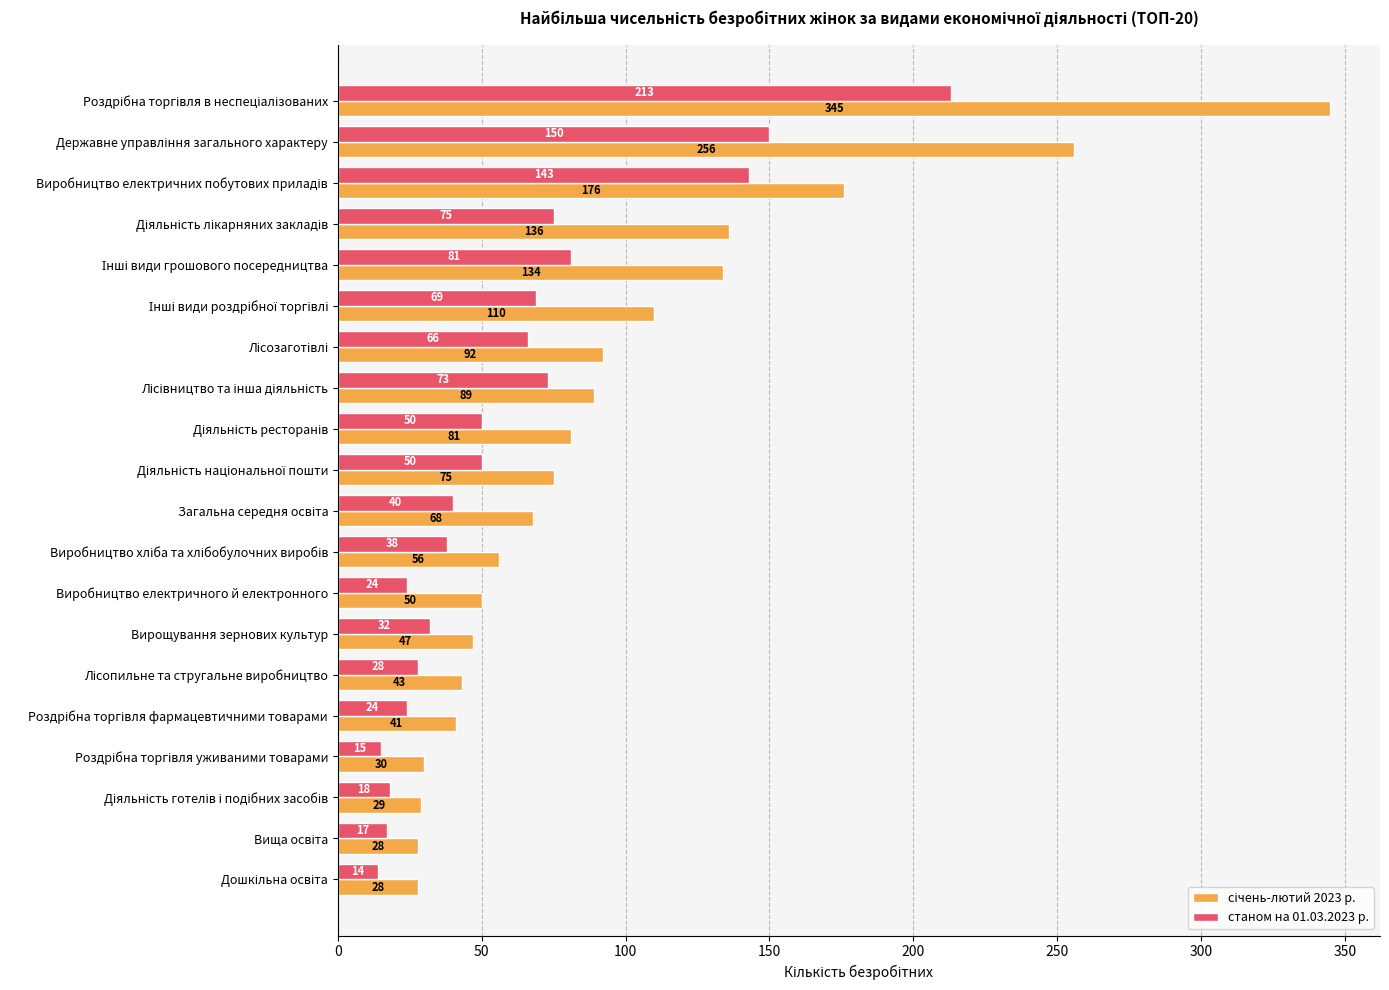

What is the average value of the станом на 01.03.2023 р. series?

61